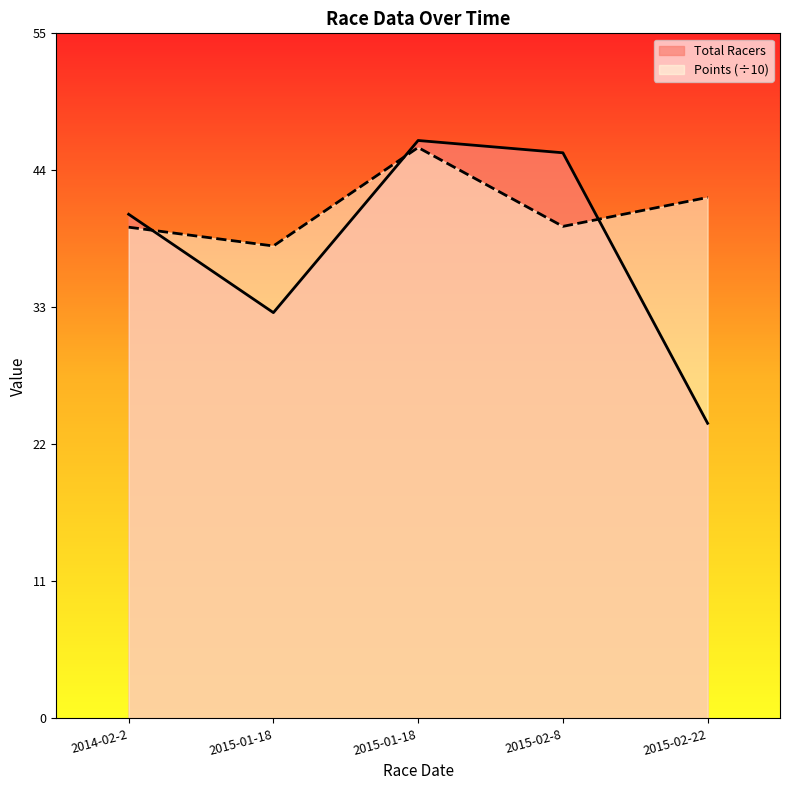

Which series ends up on top after the final intersection of Points and Total Racers?

Points